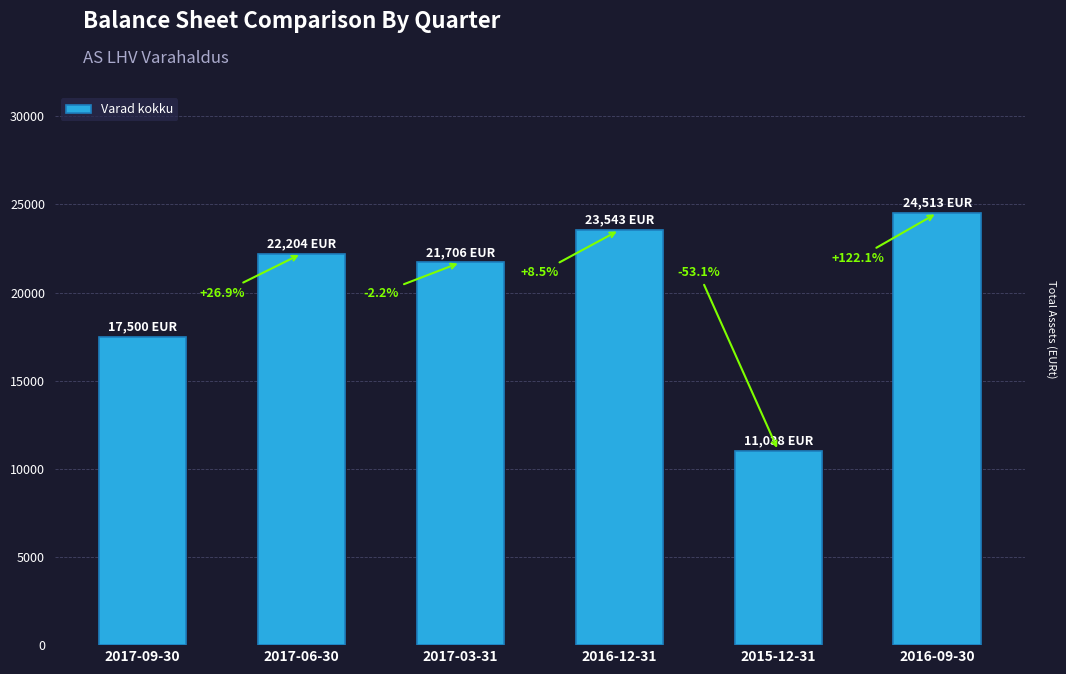

What is the label of the 5th bar from the right?

2017-06-30